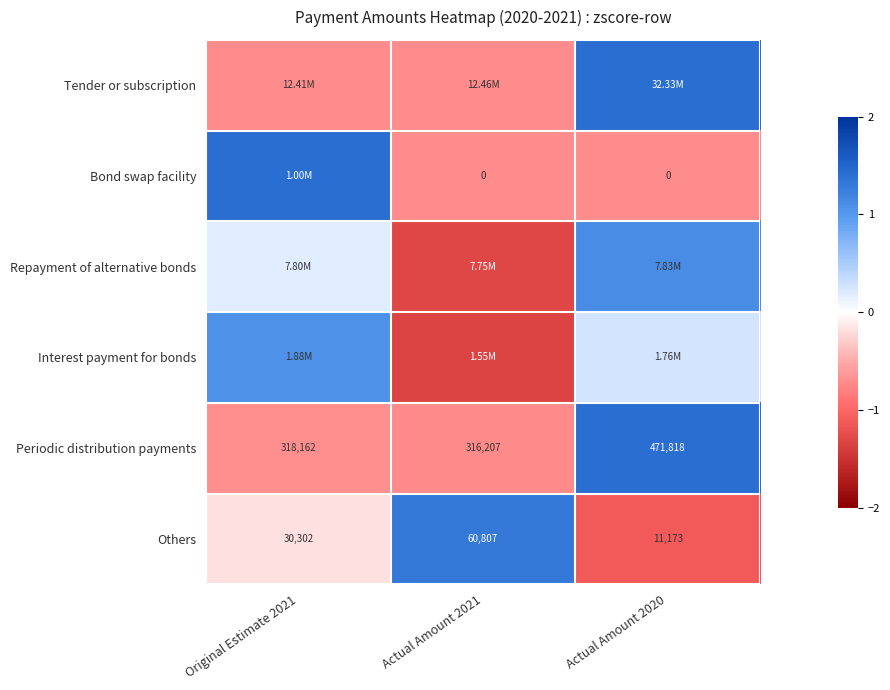

At which label is Interest payment for bonds closest to 0?

Actual Amount 2020